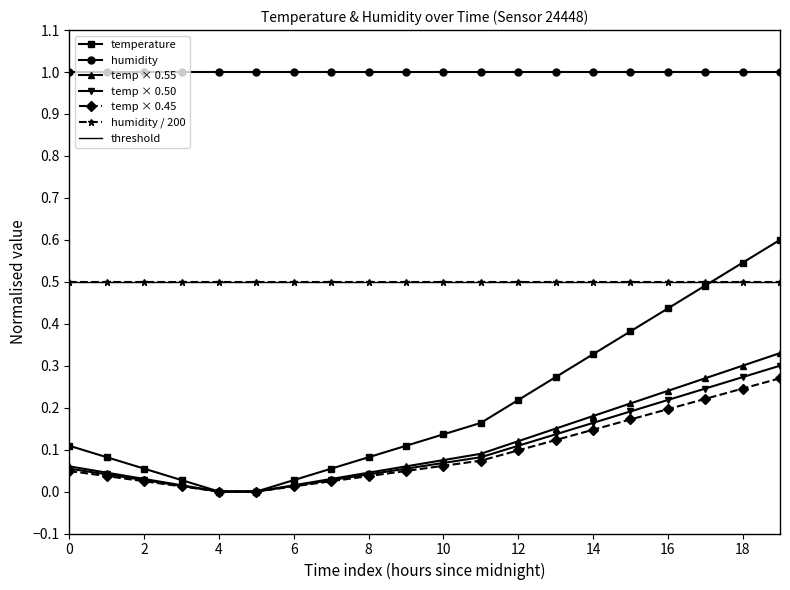

True or false: the data has more than 0 interior local peaks.

False